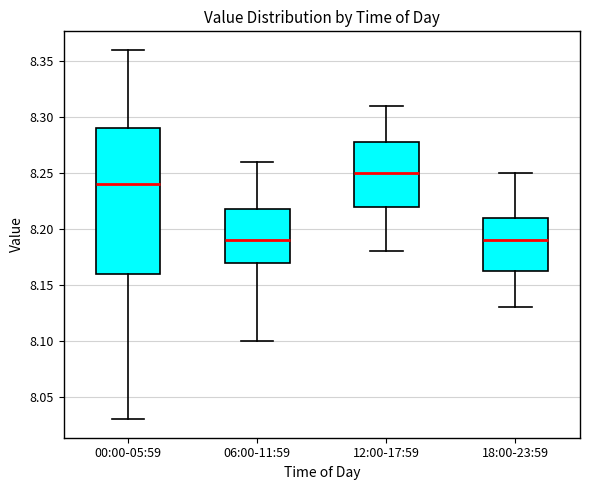

Where is the upper edge of the box for 00:00-05:59 on the y-axis? The values are not printed on the chart, so give them approximately, as read against the axis.

8.290